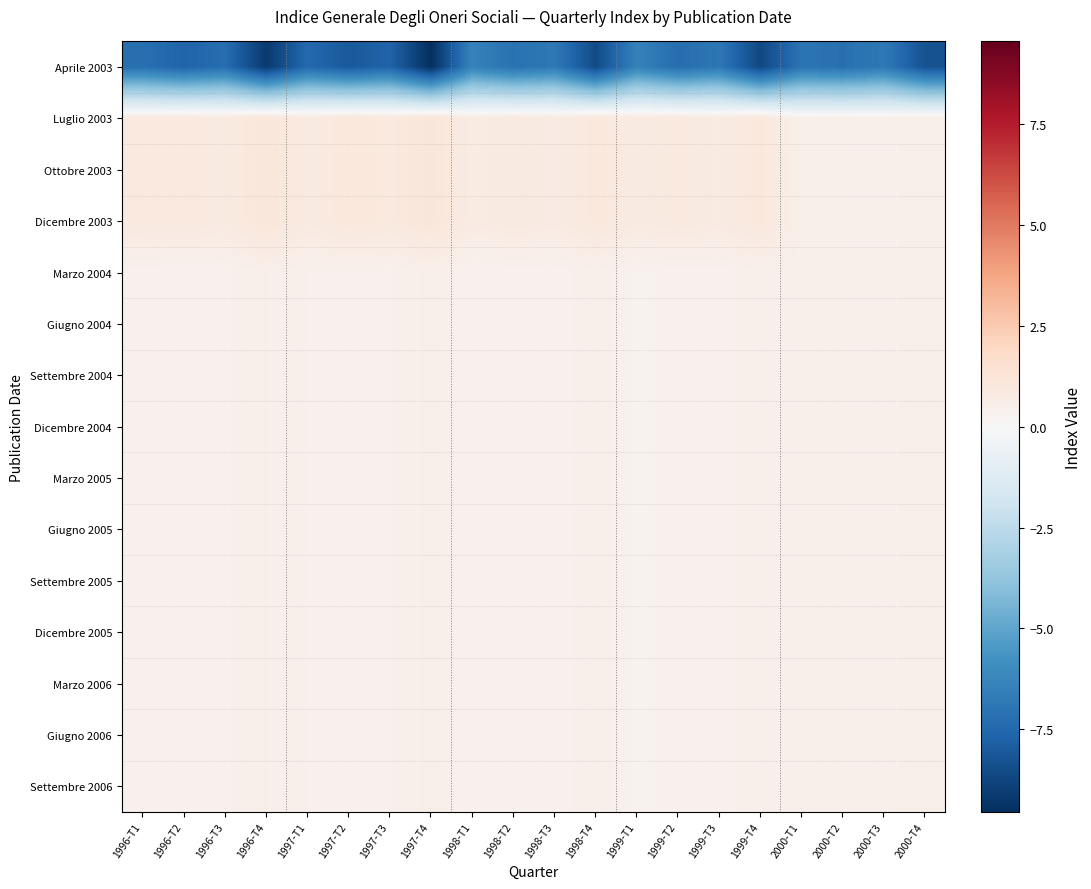

Which has a higher value, 2000-T1 or 1998-T2?

2000-T1